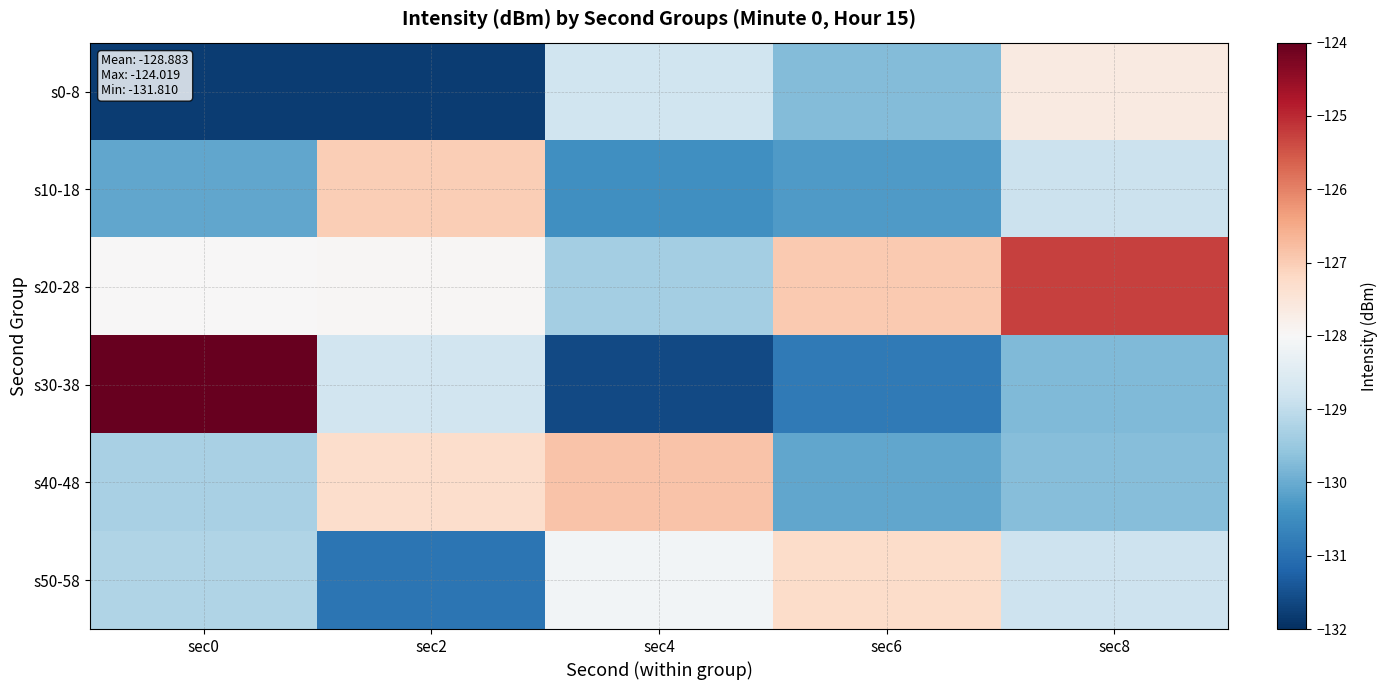

Reading left to right, list all the values displayed in this chart.

s0-8: sec0=-131.8	sec2=-131.8	sec4=-128.8	sec6=-129.7	sec8=-127.6
s10-18: sec0=-130.1	sec2=-127.0	sec4=-130.5	sec6=-130.3	sec8=-128.9
s20-28: sec0=-128.0	sec2=-128.0	sec4=-129.4	sec6=-126.9	sec8=-125.3
s30-38: sec0=-124.0	sec2=-128.8	sec4=-131.6	sec6=-130.8	sec8=-129.8
s40-48: sec0=-129.3	sec2=-127.3	sec4=-126.8	sec6=-130.1	sec8=-129.7
s50-58: sec0=-129.2	sec2=-130.9	sec4=-128.1	sec6=-127.3	sec8=-128.8